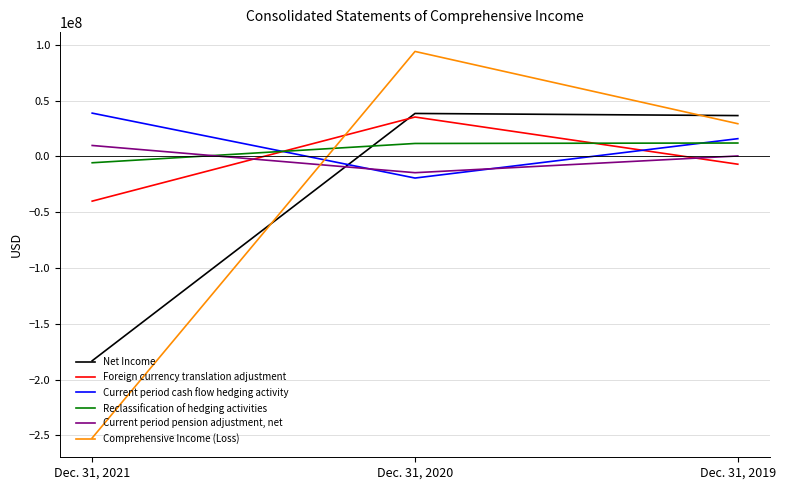

What is the maximum value shown in the chart?

94100000